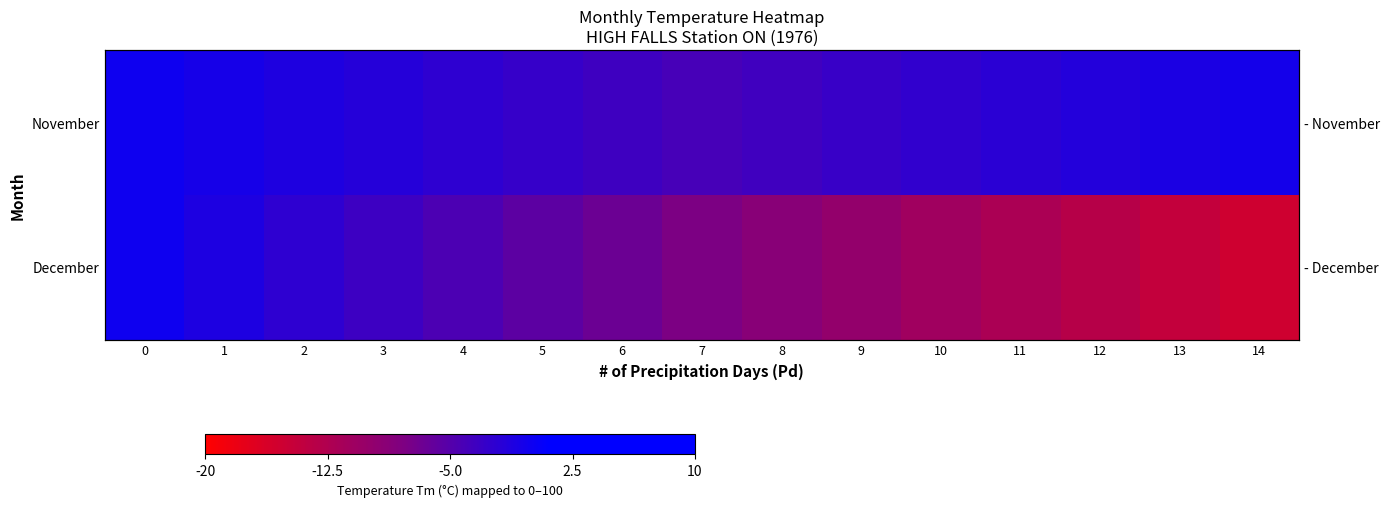

Which series has the widest spread of values?

December